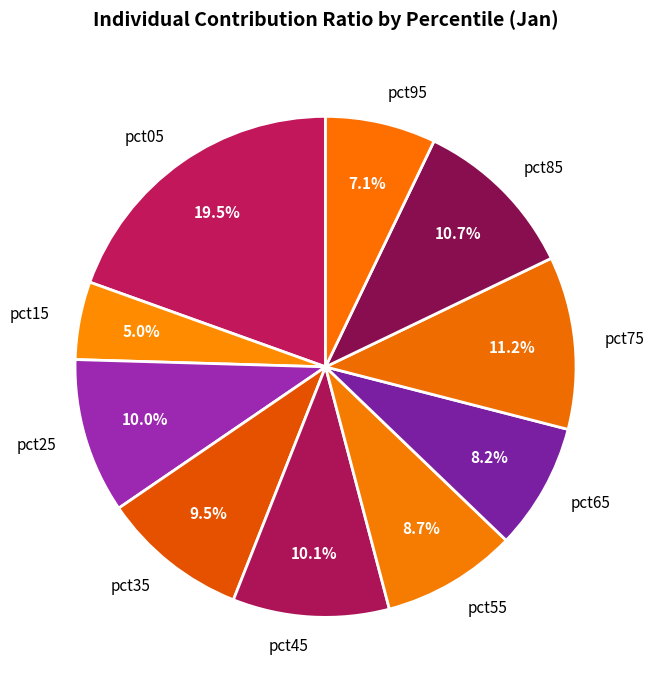

What is the total percentage of pct25 and pct55?

18.7%